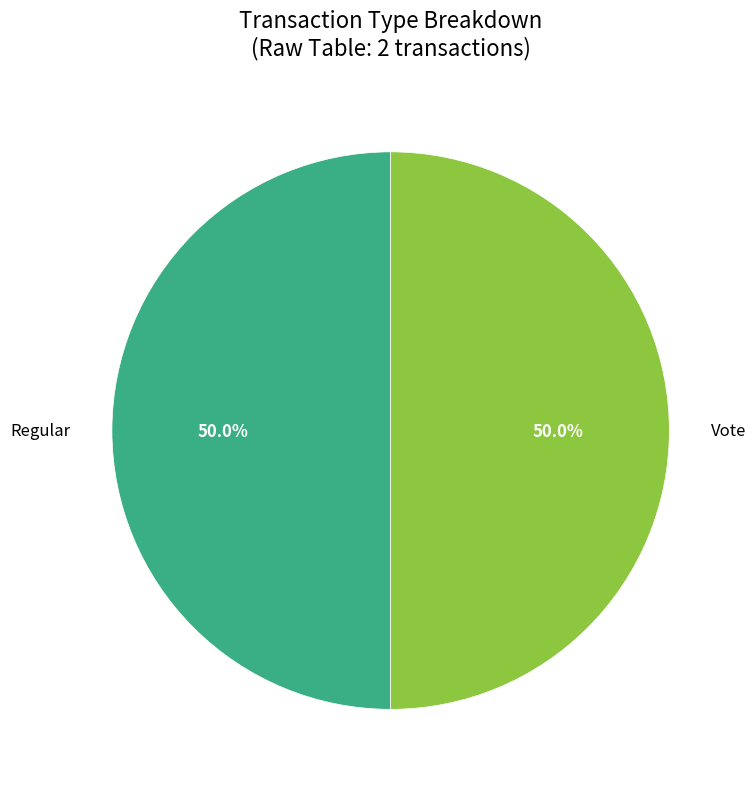

Approximately how many times larger is the value at Regular compared to Vote?

1.0